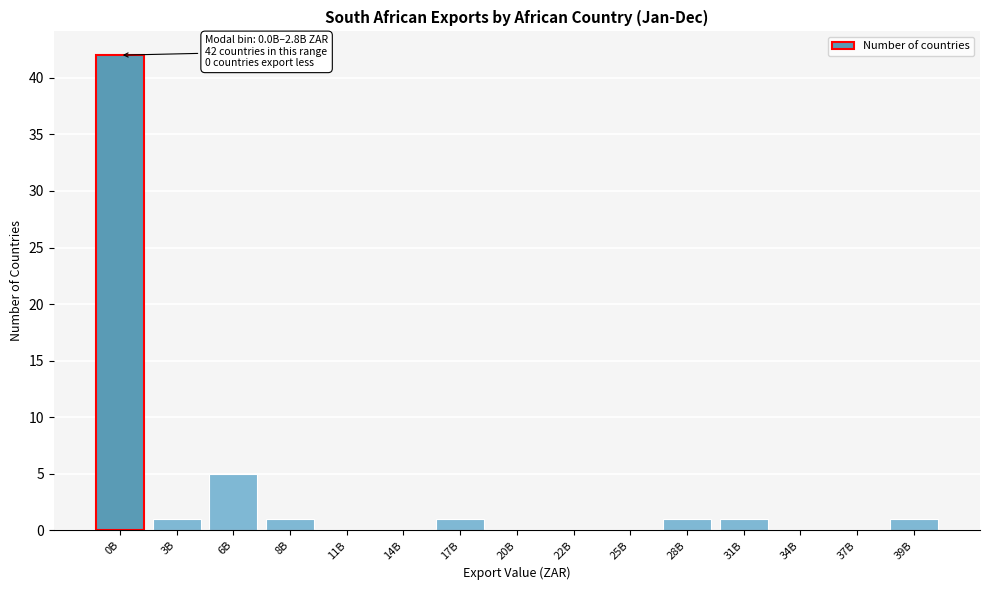

Reading right to left, extract all data points from this chart.

39B=1	37B=0	34B=0	31B=1	28B=1	25B=0	22B=0	20B=0	17B=1	14B=0	11B=0	8B=1	6B=5	3B=1	0B=42